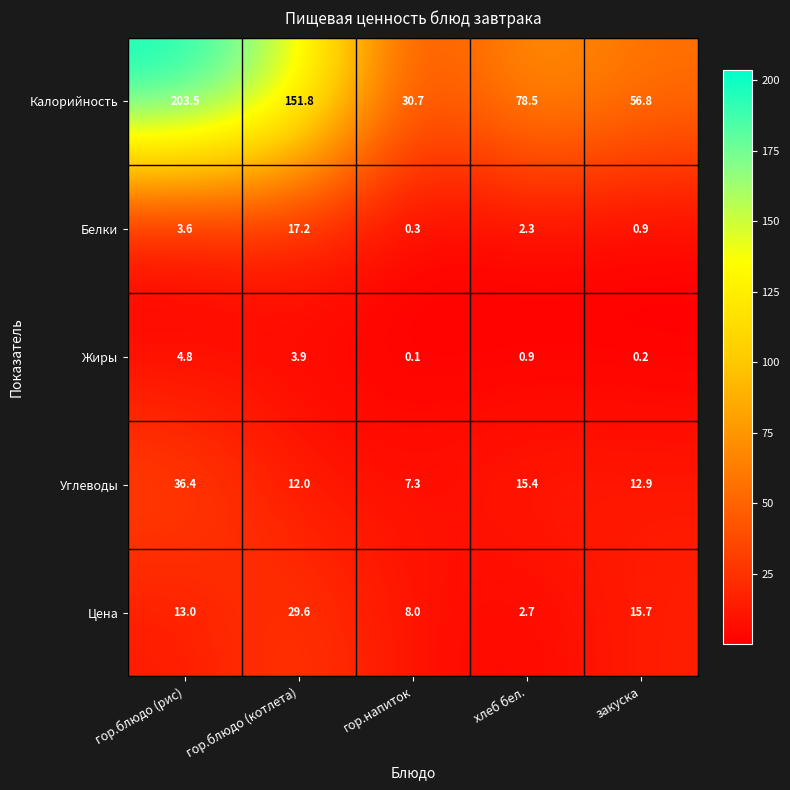

Reading right to left, extract all data points from this chart.

Калорийность: 56.8	78.5	30.7	151.8	203.5
Белки: 0.9	2.3	0.3	17.2	3.6
Жиры: 0.2	0.9	0.1	3.9	4.8
Углеводы: 12.9	15.4	7.3	12.0	36.4
Цена: 15.7	2.7	8.0	29.6	13.0